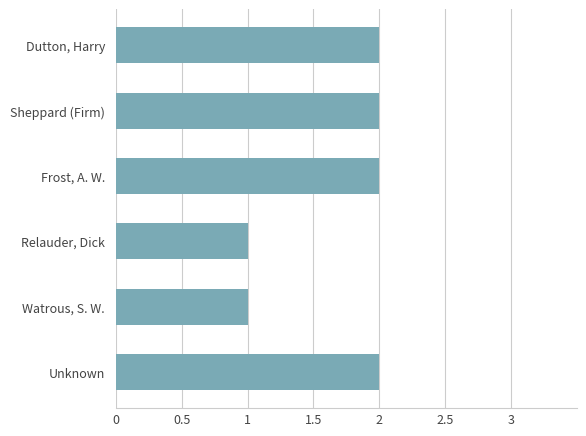

Reading bottom to top, transcribe all the data shown in this chart.

2	1	1	2	2	2